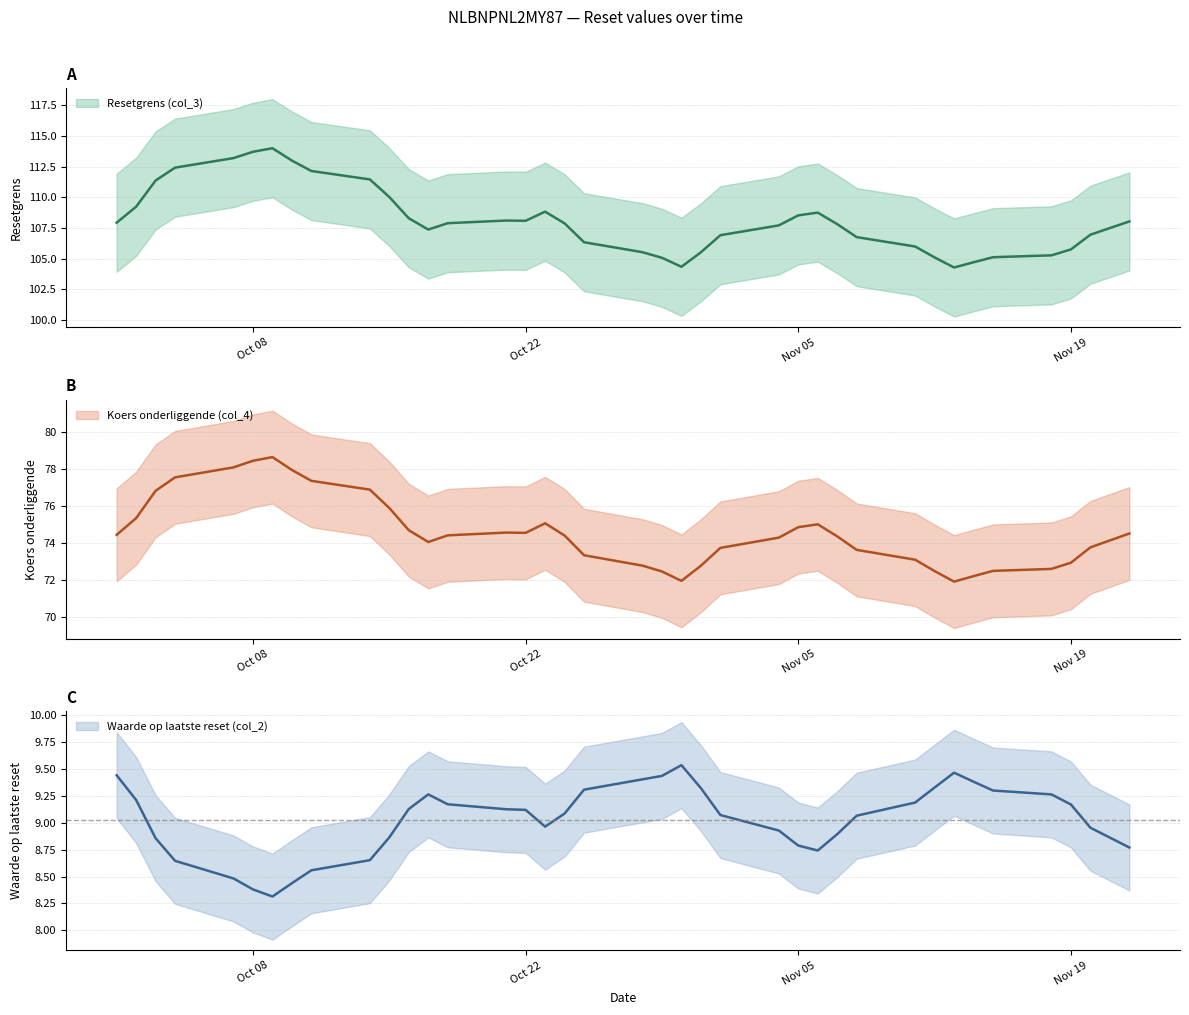

At how many categories does at least one series exceed 42?

39